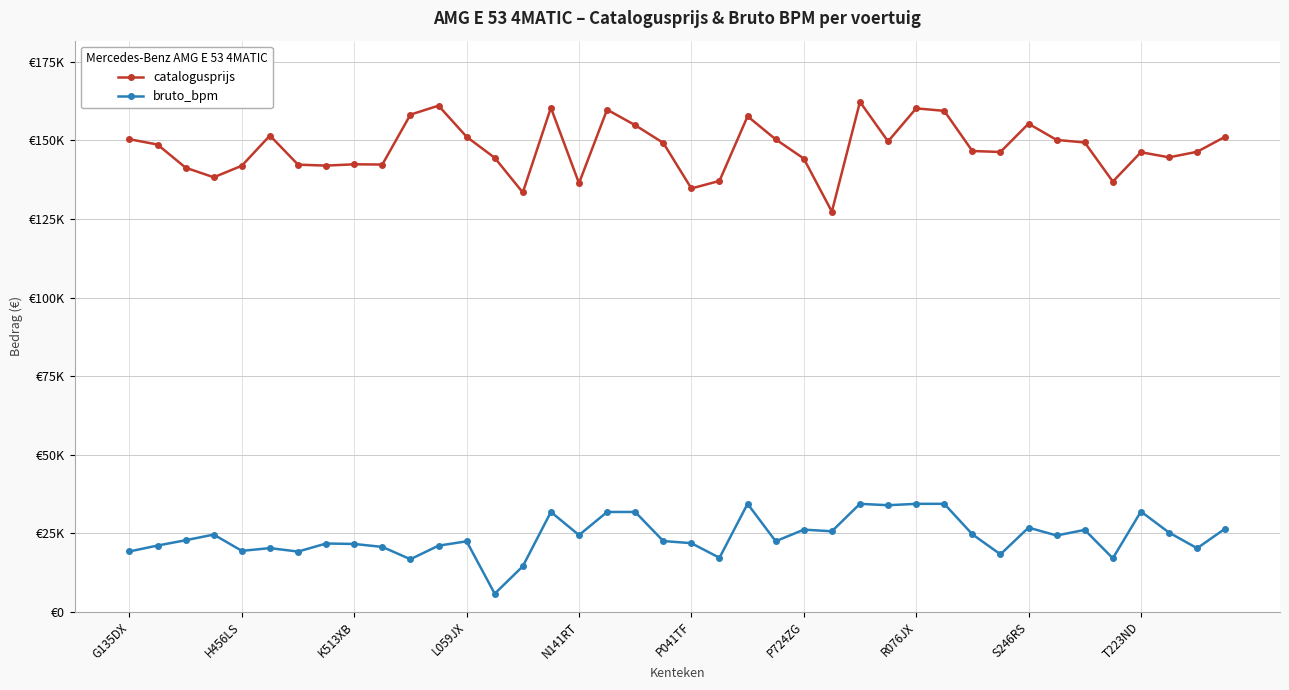

What is the difference between the second highest and second lowest values in the bruto_bpm series?

19886